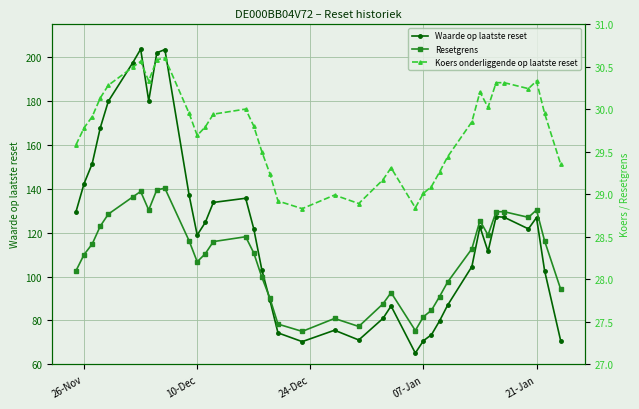

True or false: Waarde op laatste reset has more than 0 interior local peaks.

True